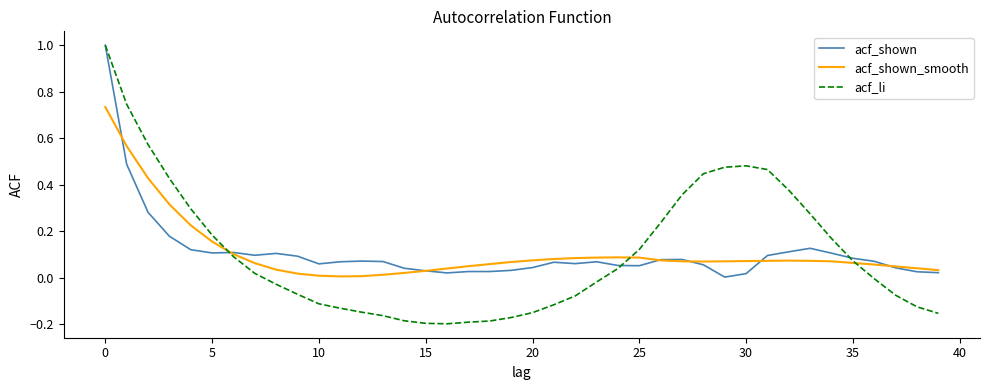

List the series in order of their overall mean, highest first.

acf_li, acf_shown_smooth, acf_shown